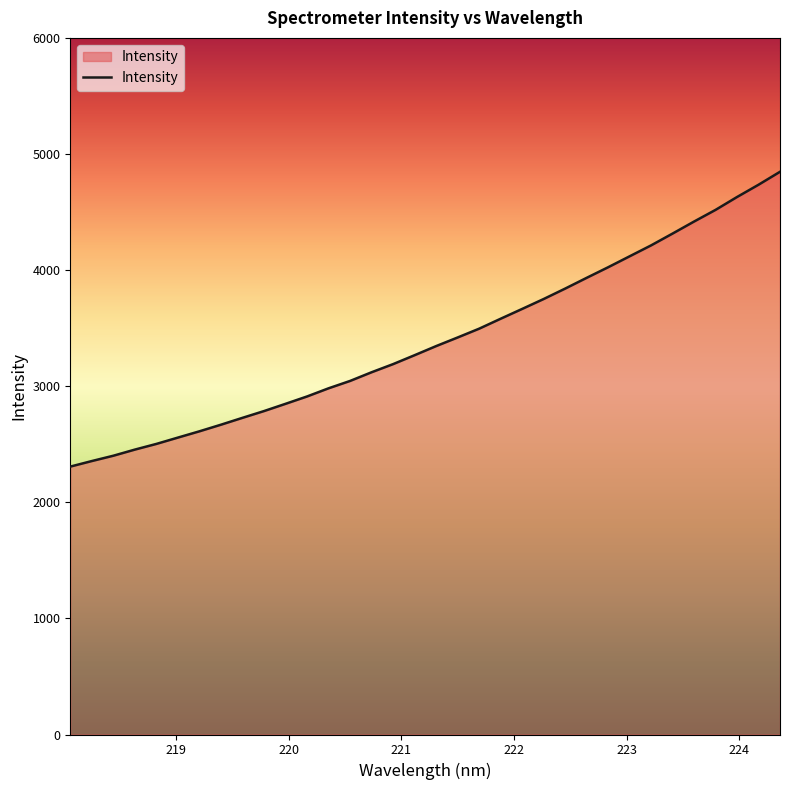

What is the maximum value shown in the chart?

4846.7